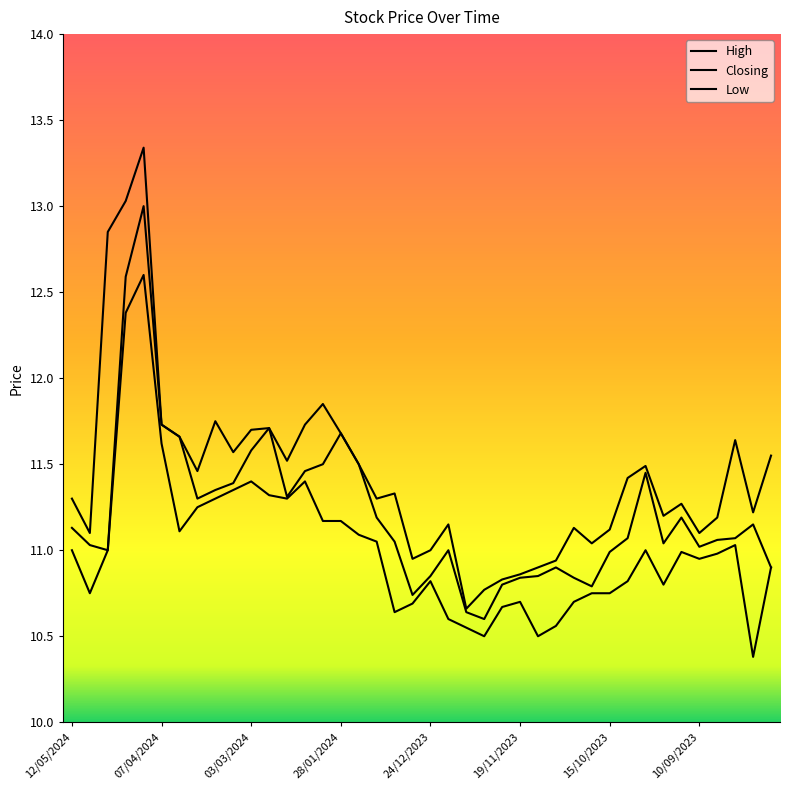

What is the value of the Closing point at the 38th from the left?

11.1